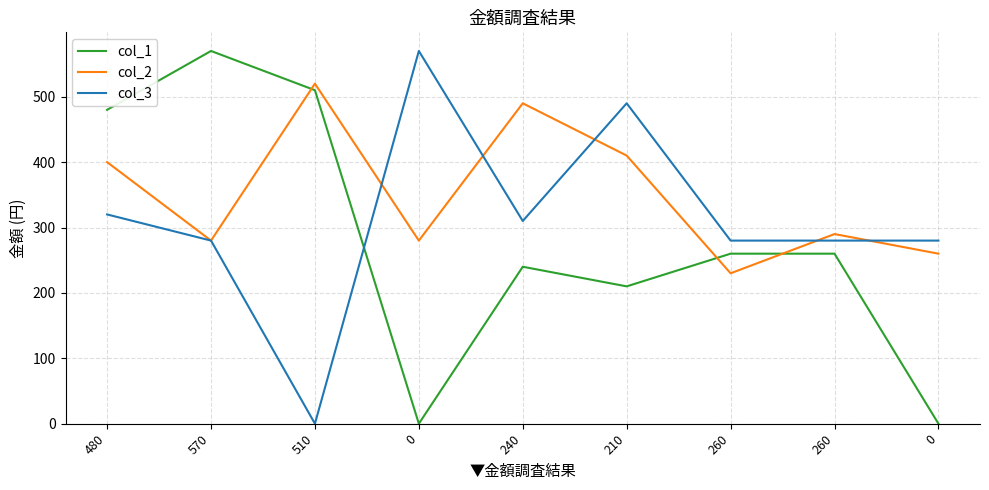

How many series are shown in this chart?

3